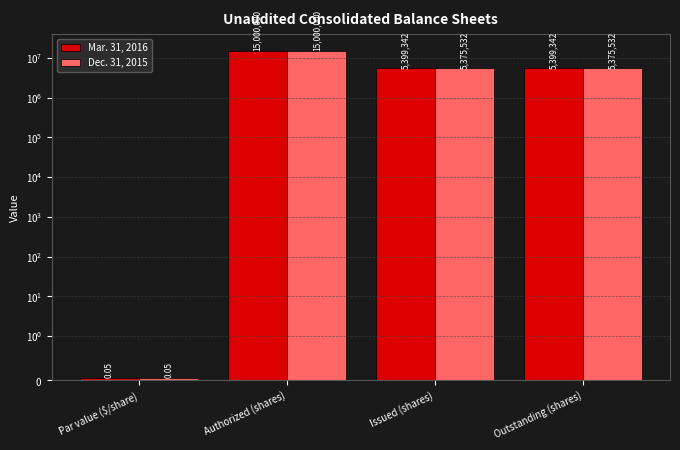

True or false: Dec. 31, 2015 has a value of 0.1 at Par value ($/share).

False